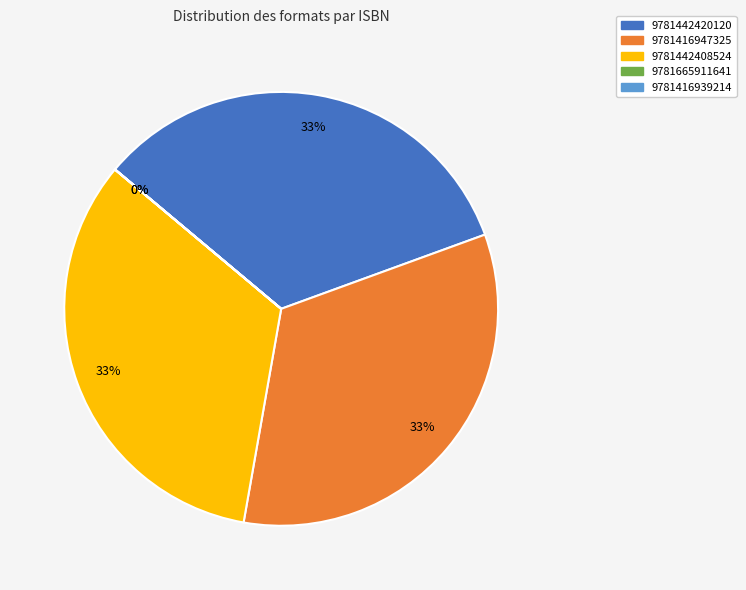

To the nearest percent, what percentage of the pie is 9781442408524?

33%